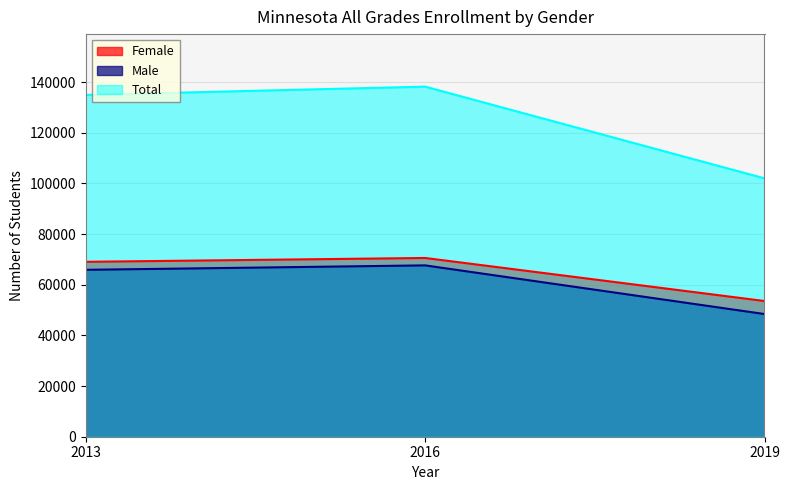

Is it true that Female equals 69051 at 2013?

True